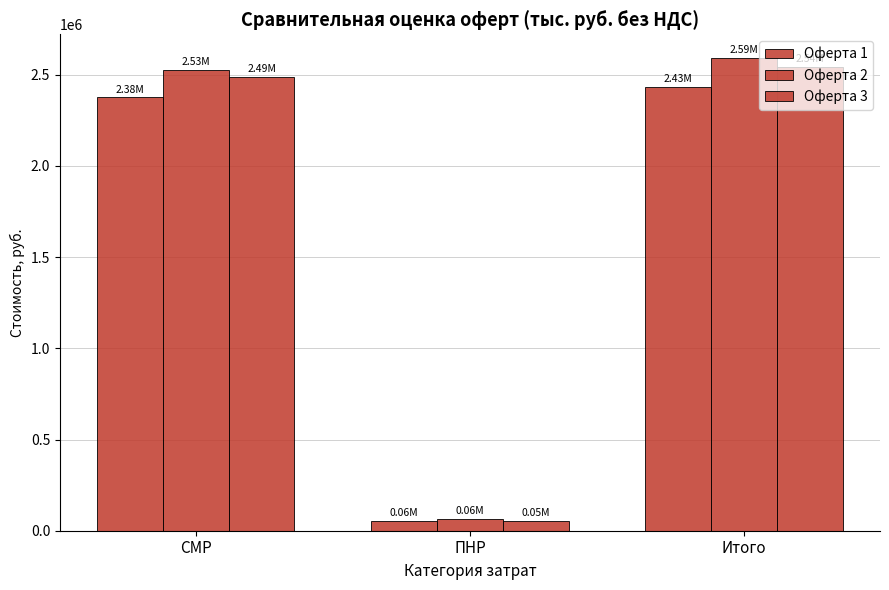

List the labels in order of Оферта 1 value, smallest first.

ПНР, СМР, Итого